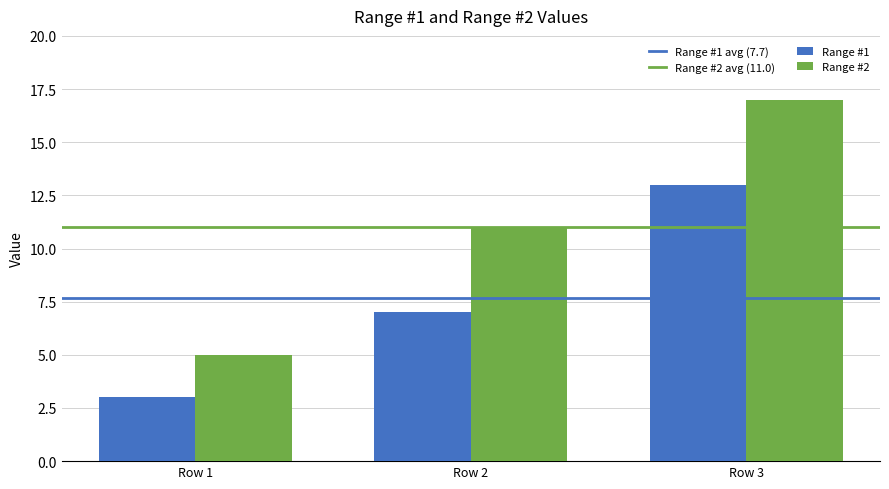

What is the difference between the highest and lowest values at Row 2?

4